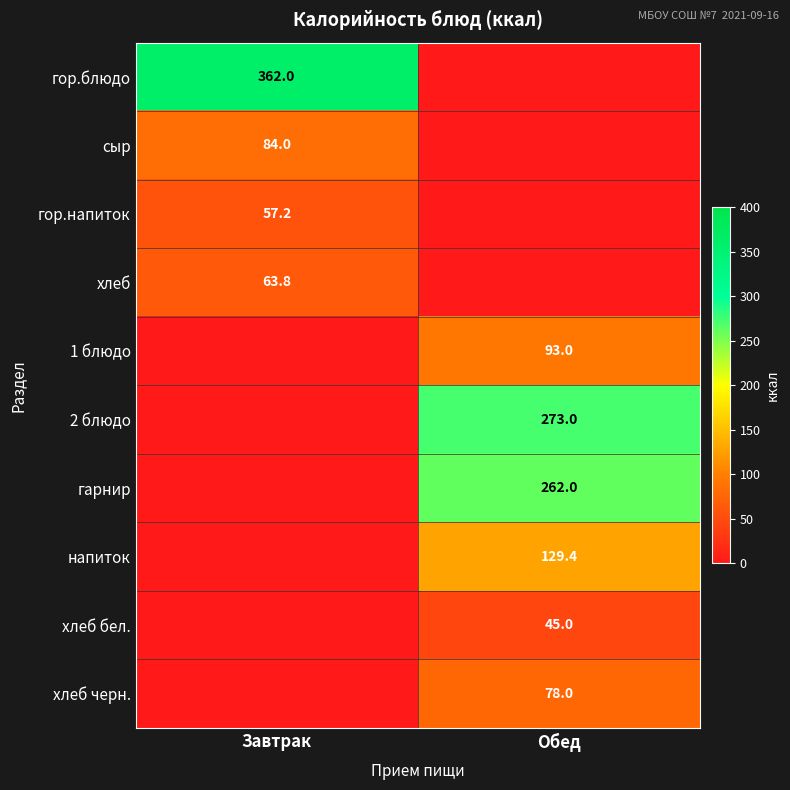

The value of хлеб бел. at Обед is 73.1. True or false?

False